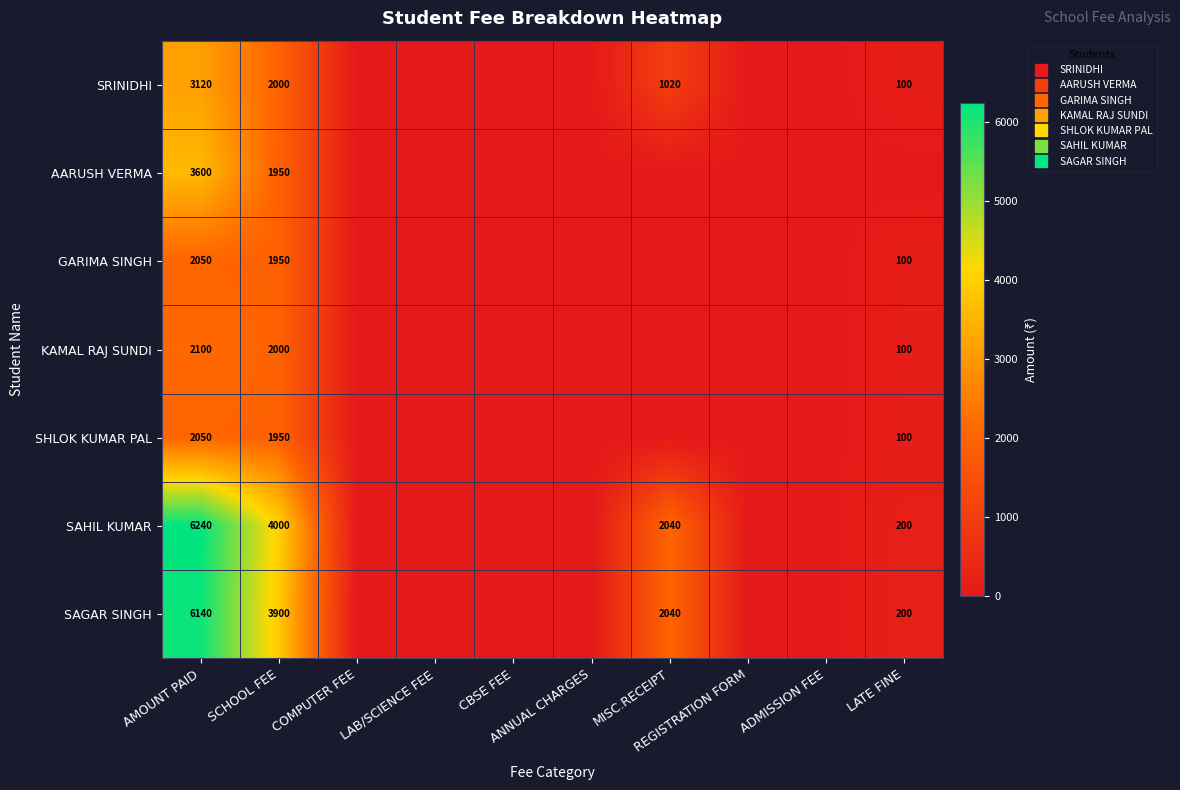

At which category does the chart reach its peak across all series?

AMOUNT PAID